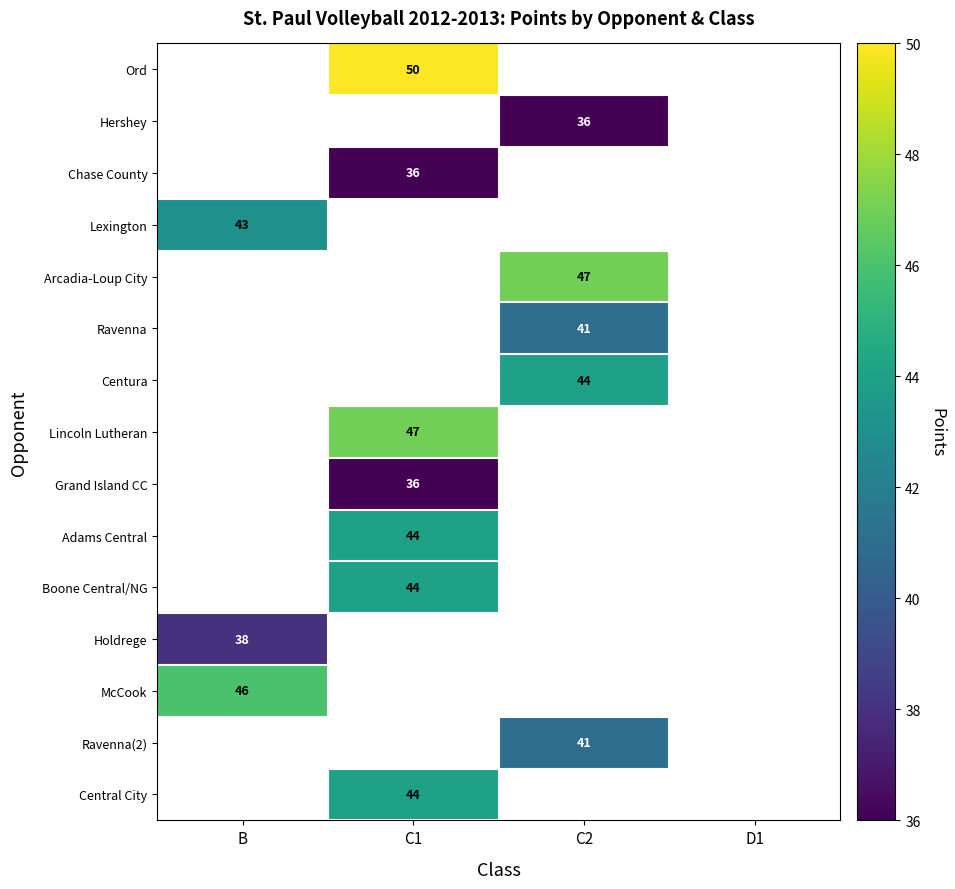

The value of Chase County at C1 is 55. True or false?

False